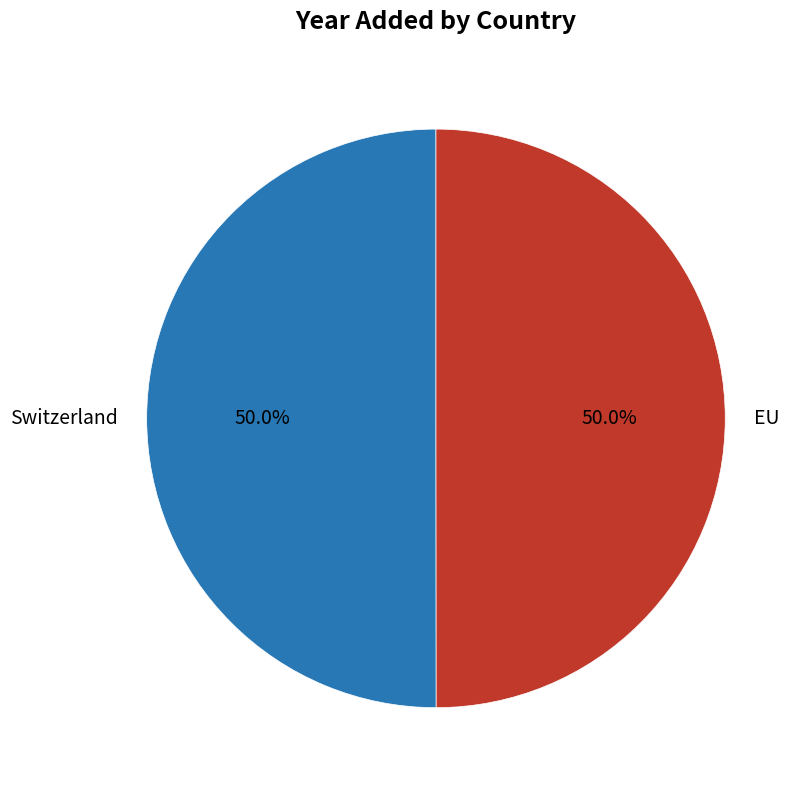

Combined, do Switzerland and EU account for over 50%?

Yes